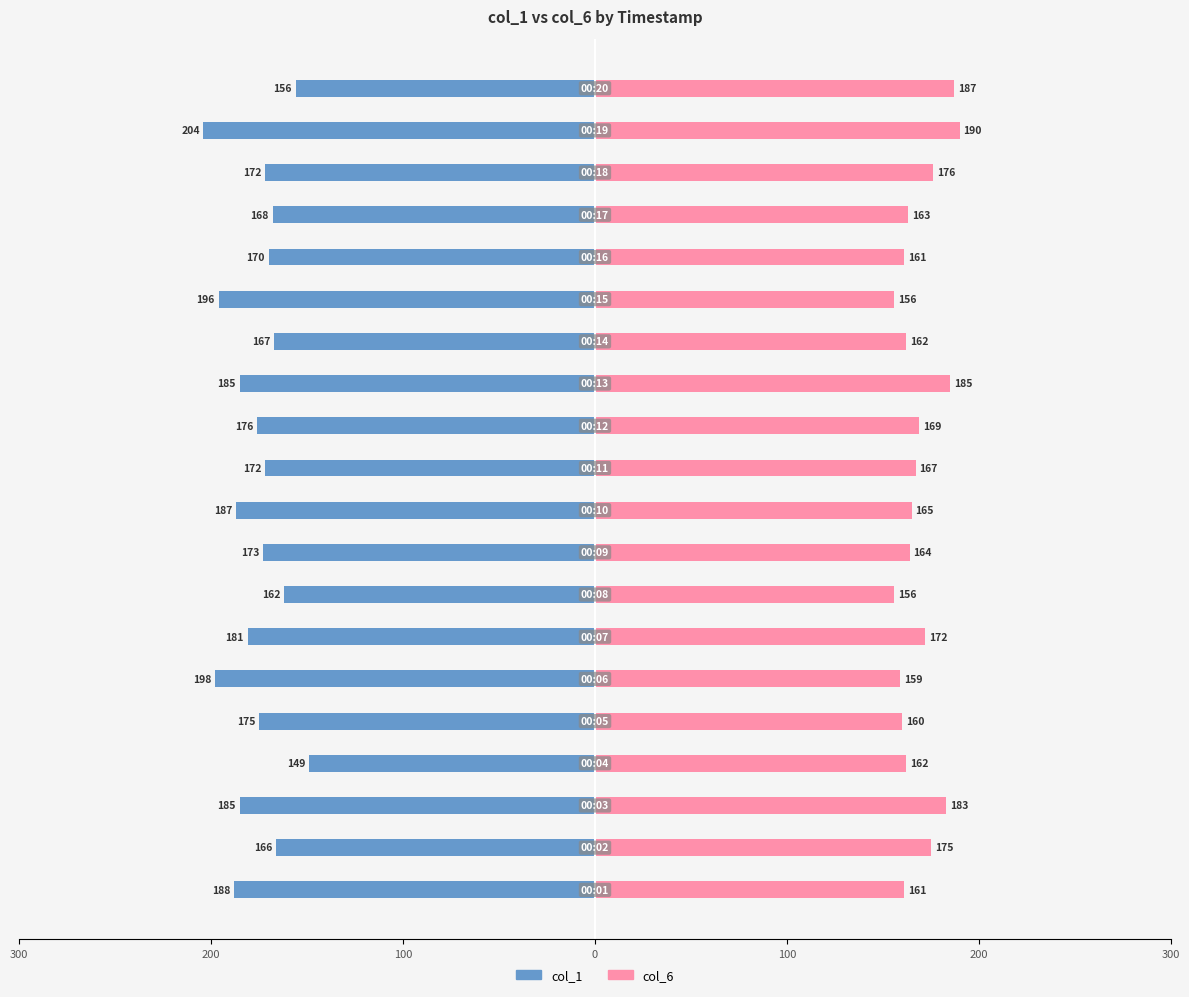

Does the chart contain stacked bars?

No